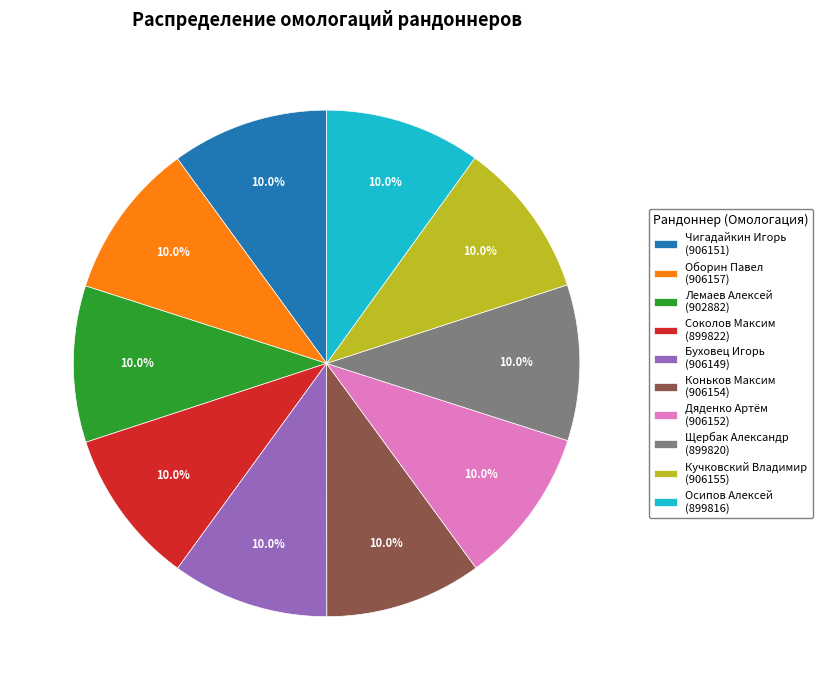

What percentage is the Осипов Алексей slice, to the nearest percent?

10%